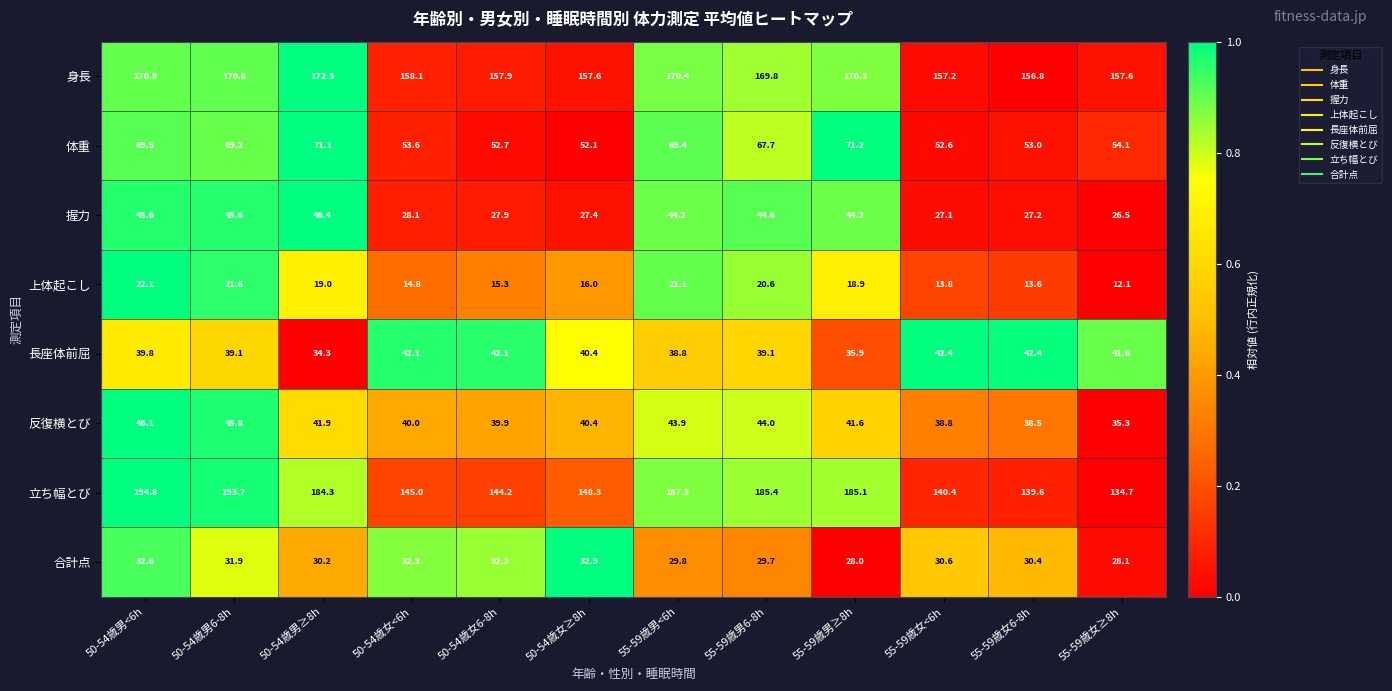

How many data points in 立ち幅とび are above 184?

6